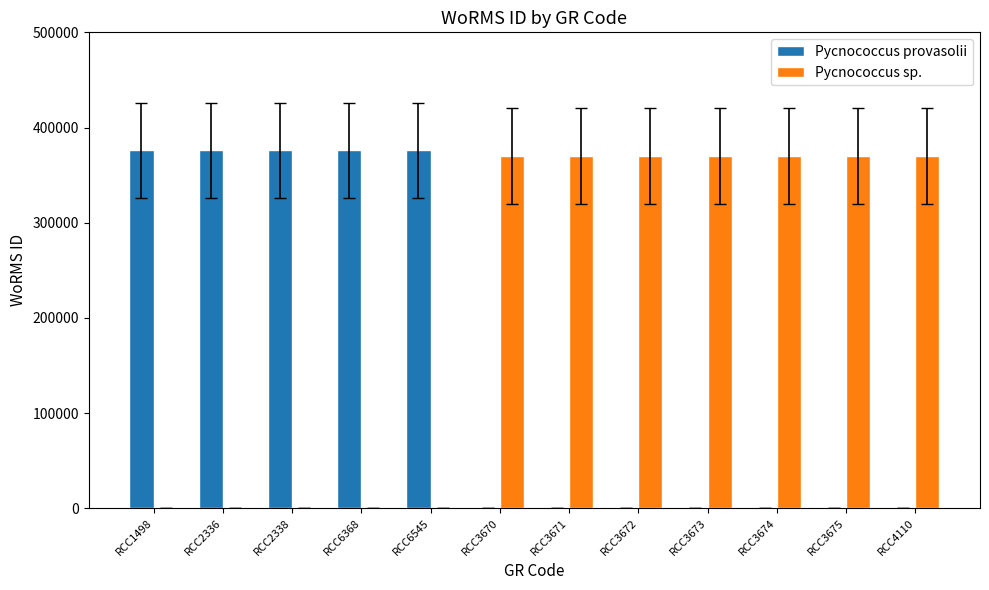

What is the sum of all Pycnococcus provasolii values?

1880365